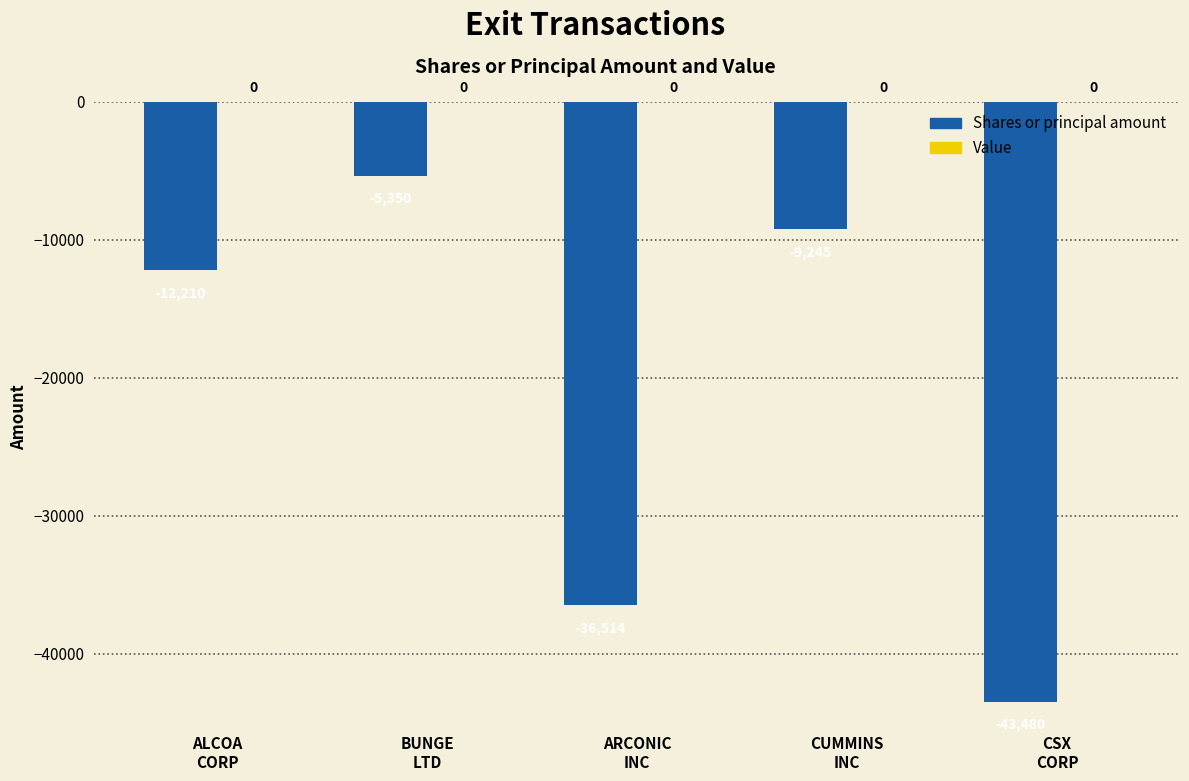

Reading left to right, what are all the values shown in this chart?

-12210	-5350	-36514	-9245	-43480